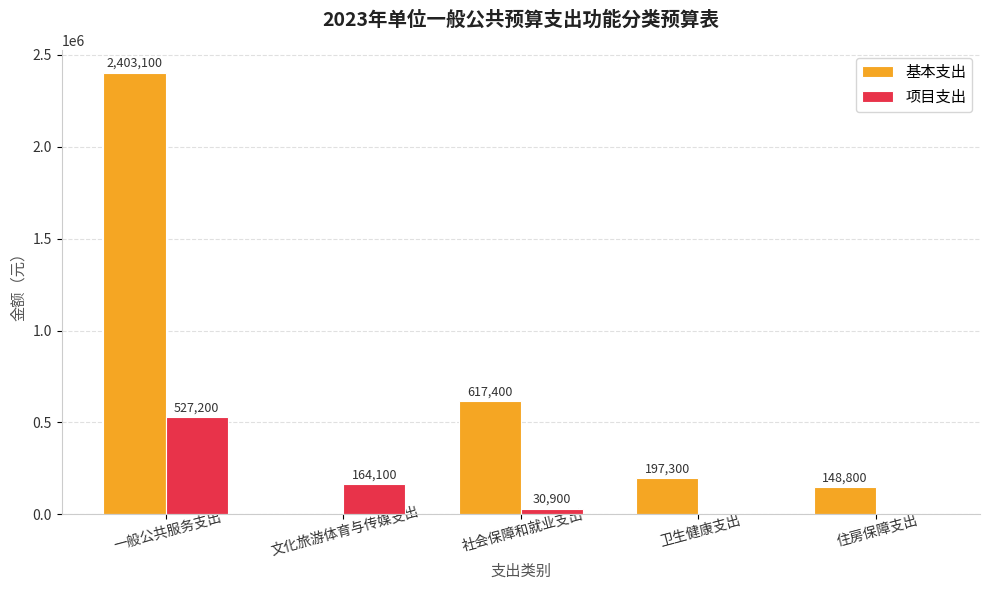

The 基本支出 series shows 197300 at 卫生健康支出. True or false?

True